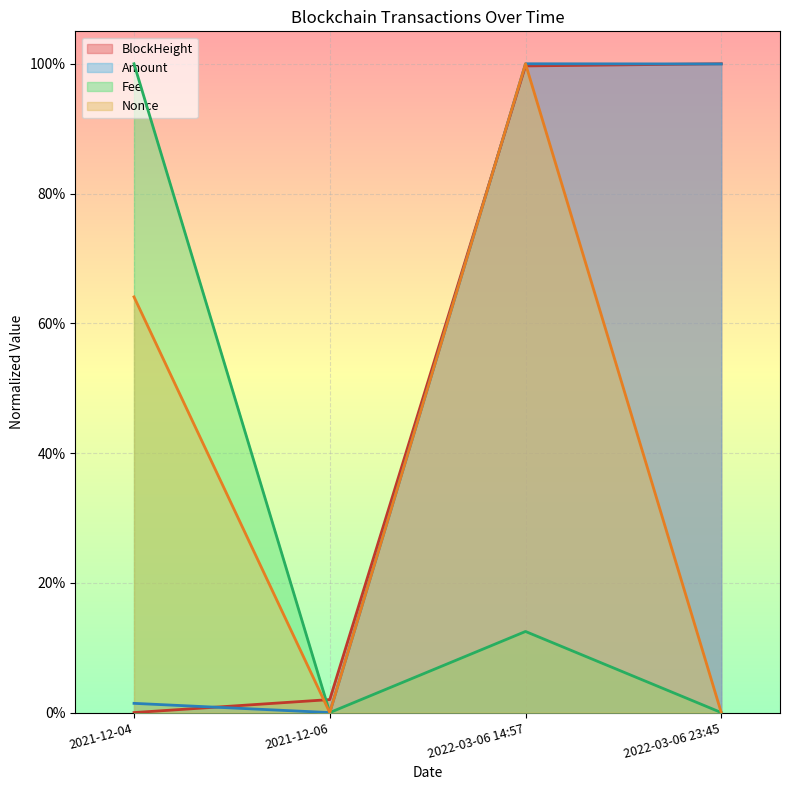

Does the chart display data point markers on the line(s)?

No